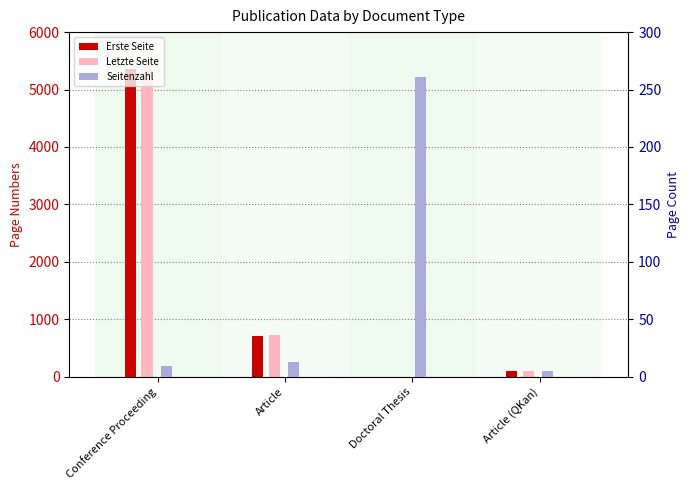

True or false: Seitenzahl has a value of 5 at Article (QKan).

True